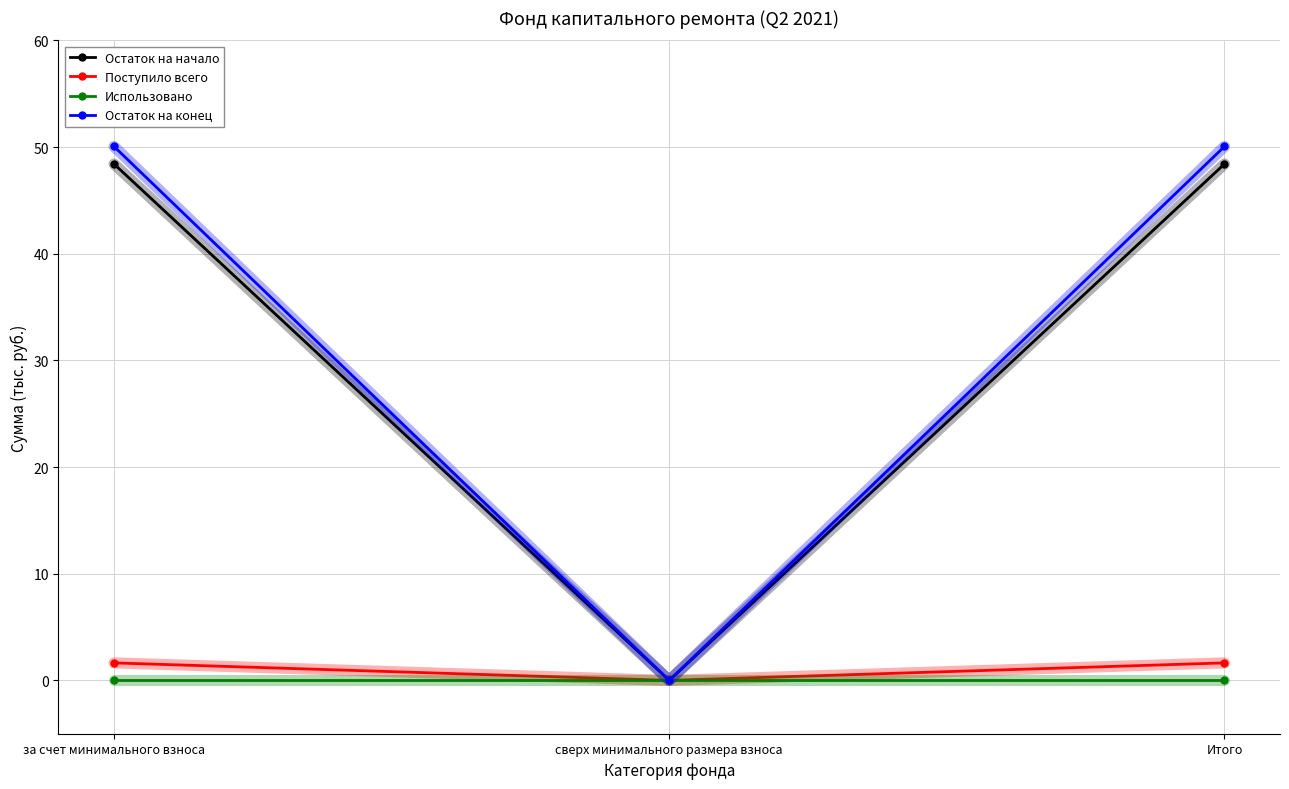

What are all the series names shown in the legend?

Остаток на начало, Поступило всего, Использовано, Остаток на конец